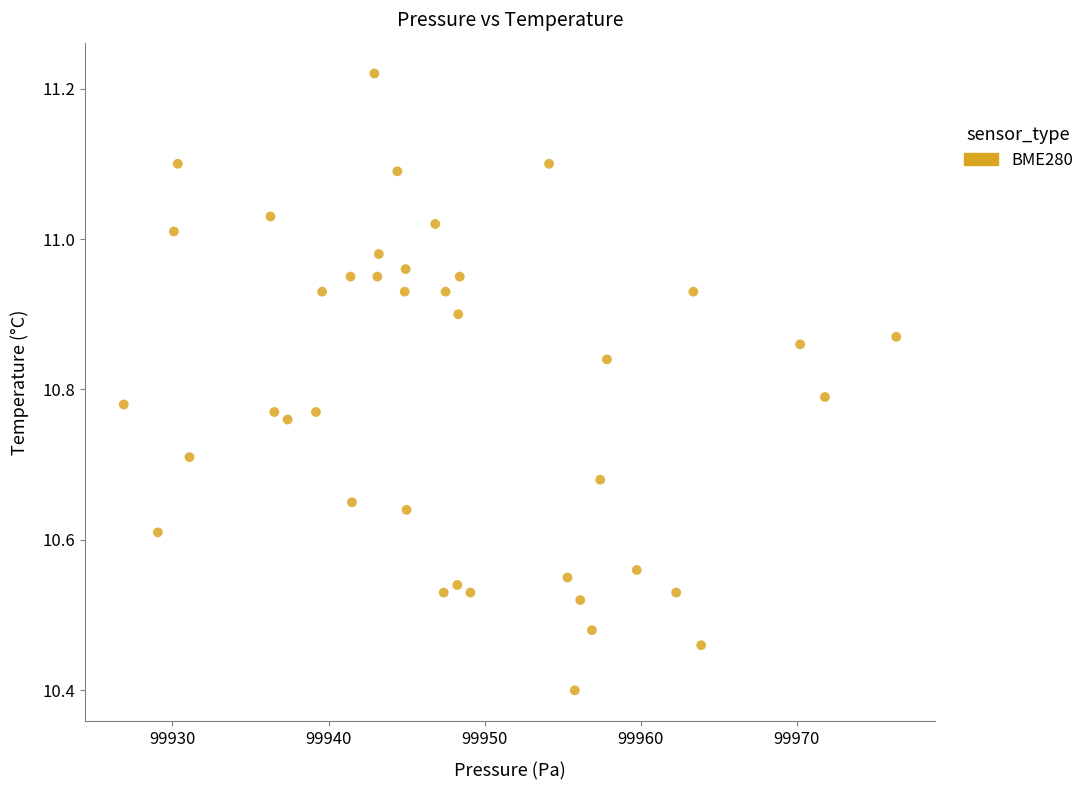

What is the range of Y values (max minus min)?

0.8